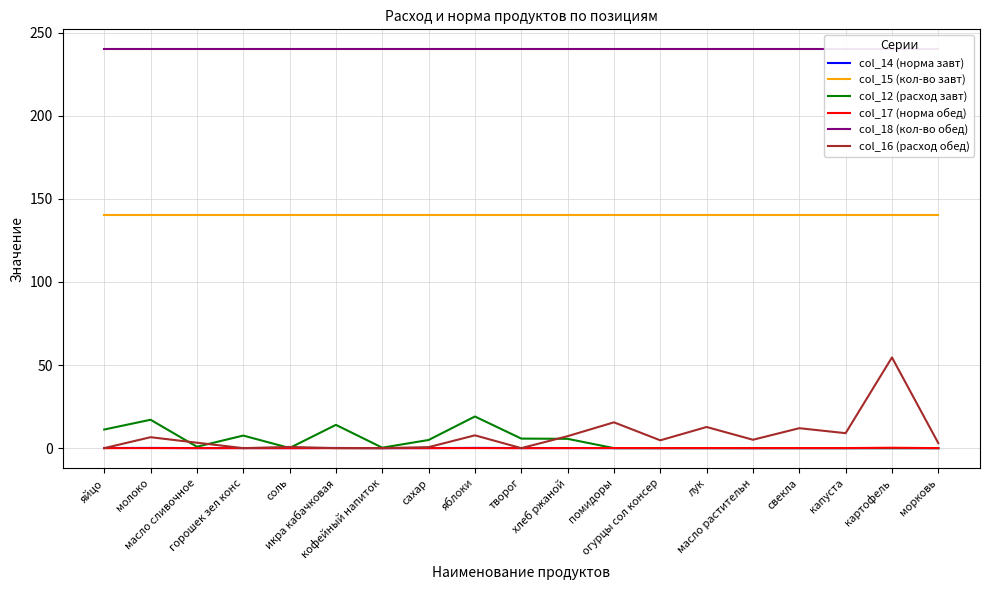

How many values in the col_16 (расход обед) series are below 4?

9